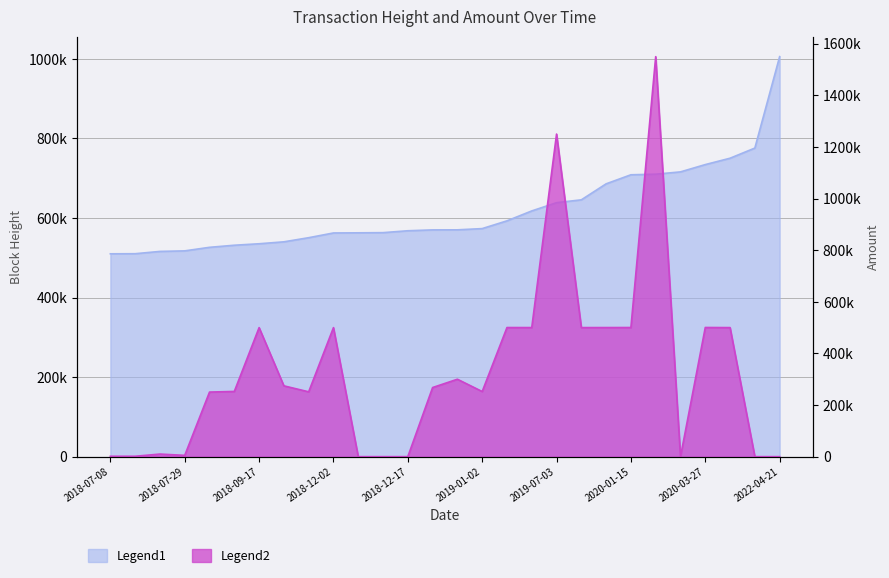

At which category is the sum across all series the highest?

2020-01-19